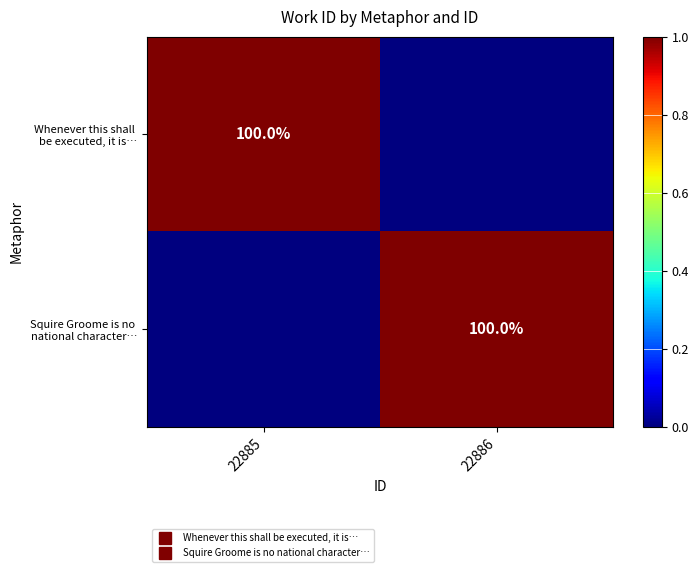

Where is Squire Groome is no national character… nearest to the value 0?

22885